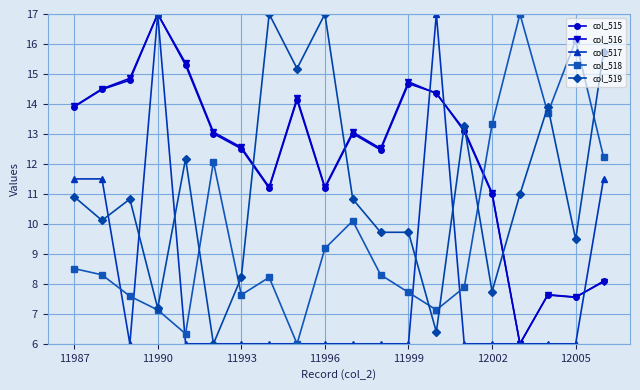

True or false: col_518 has more than 0 points higher than both neighbors.

True